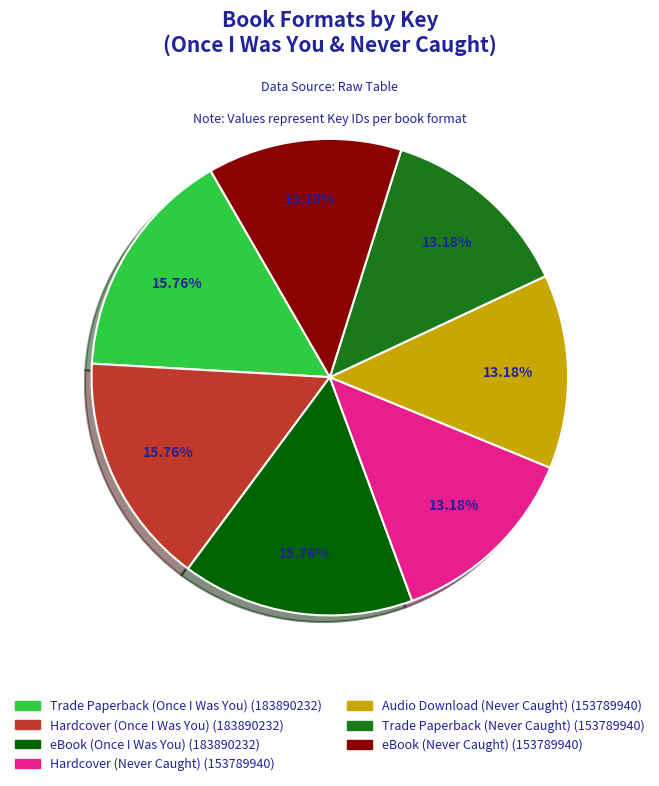

Count the number of slices in the pie.

7